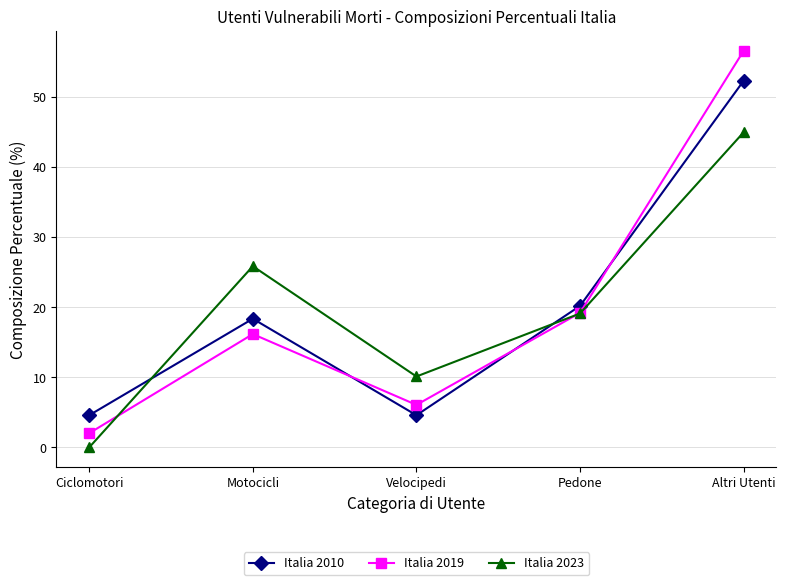

At which label does Italia 2019 reach its minimum?

Ciclomotori